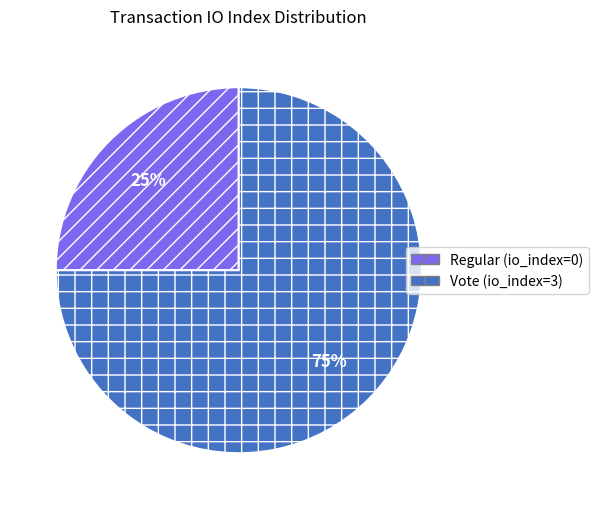

Which category has the smallest portion of the pie?

Regular